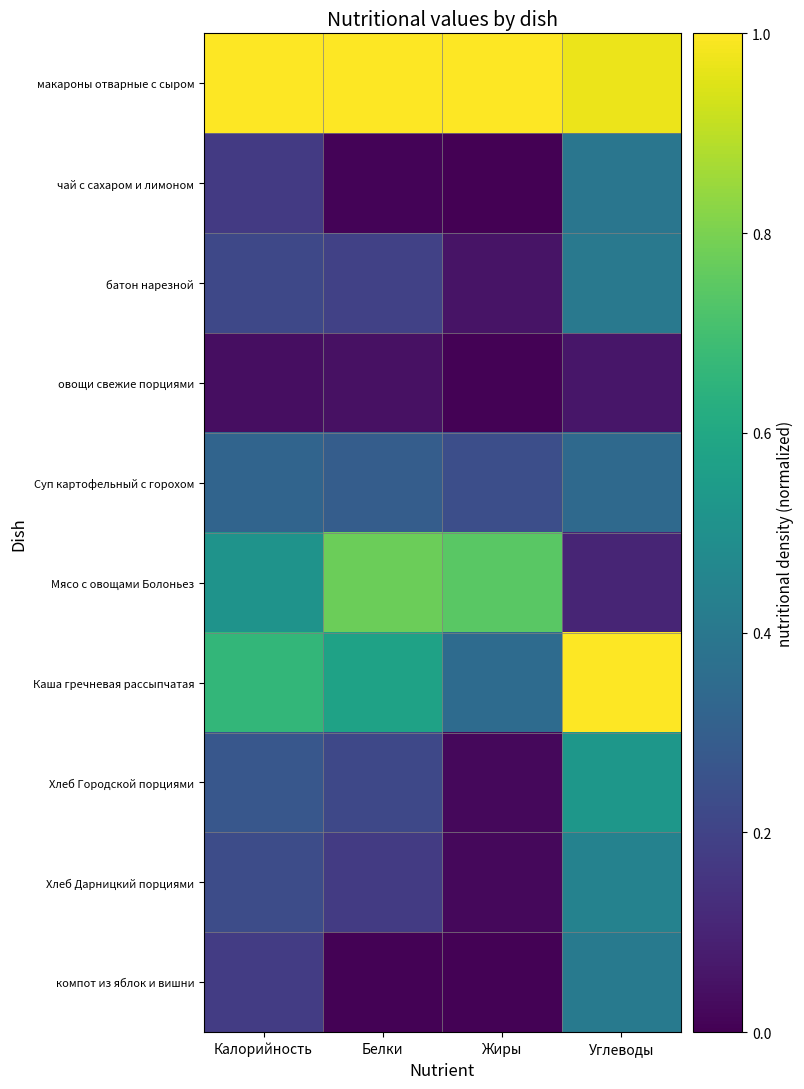

What is the greatest value displayed?

1.0